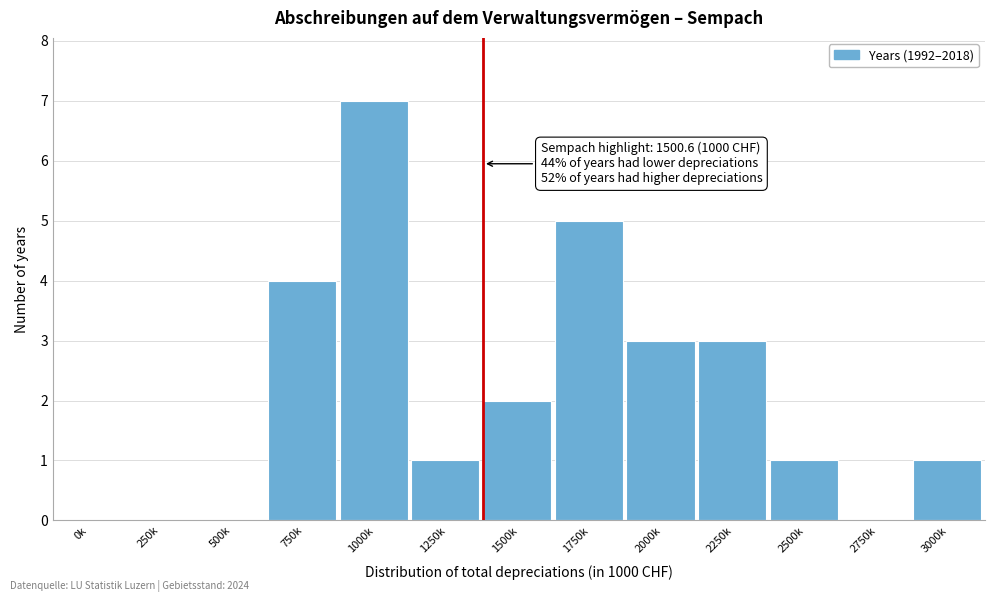

Reading left to right, list all the values displayed in this chart.

0k=0	250k=0	500k=0	750k=4	1000k=7	1250k=1	1500k=2	1750k=5	2000k=3	2250k=3	2500k=1	2750k=0	3000k=1